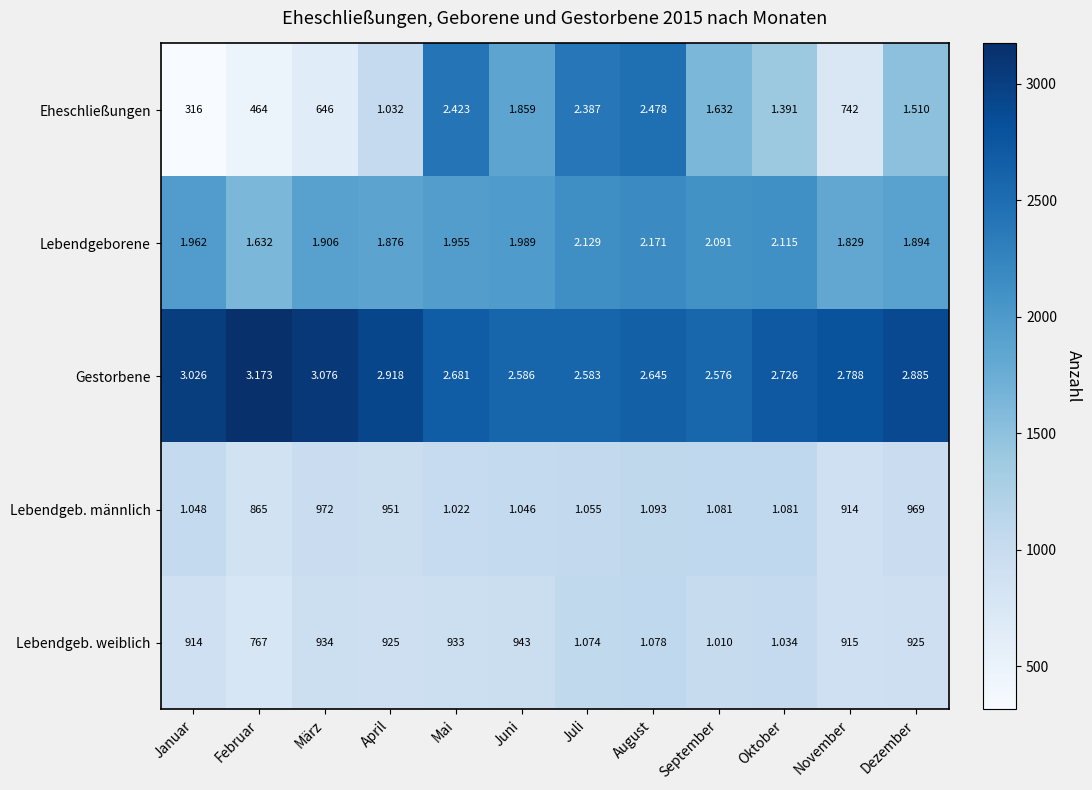

What is the maximum value shown in the chart?

3173